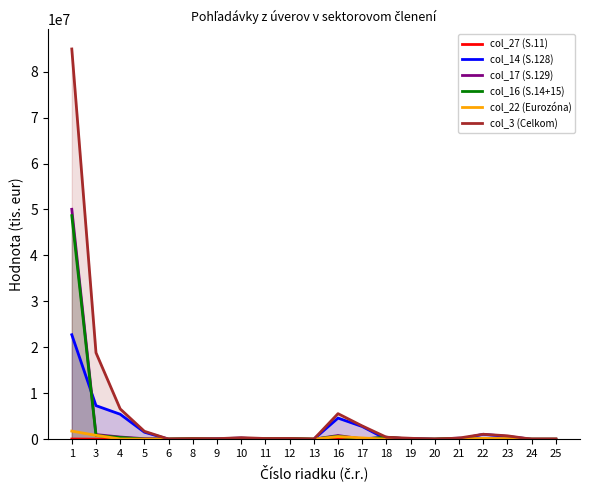

How many values in col_22 (Eurozóna) are above zero?

14